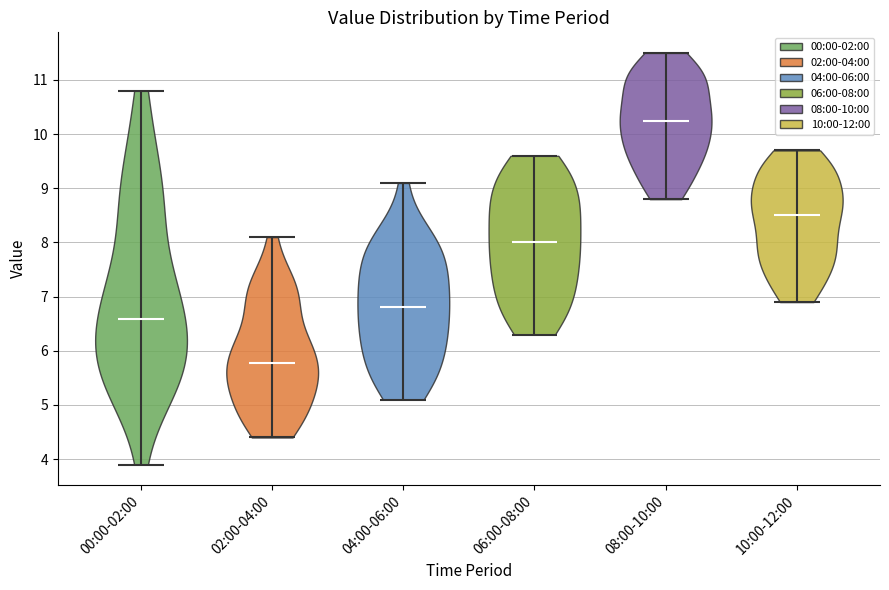

Which violin has the lowest median line?

02:00-04:00